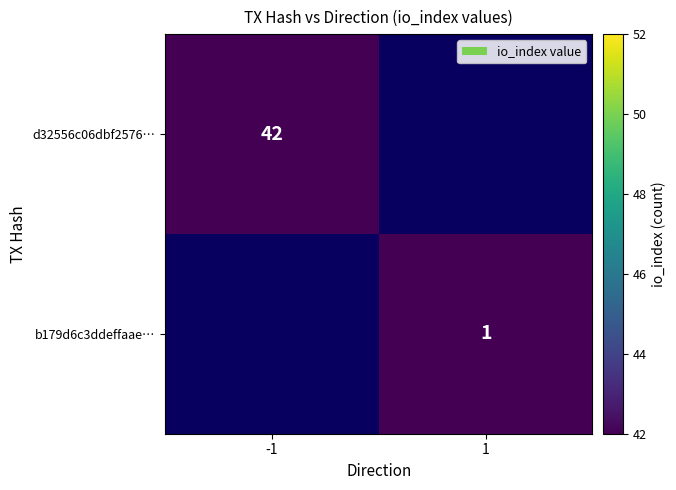

Is the value of b179d6c3ddeffaae… at 1 greater than the value of d32556c06dbf2576… at -1?

No